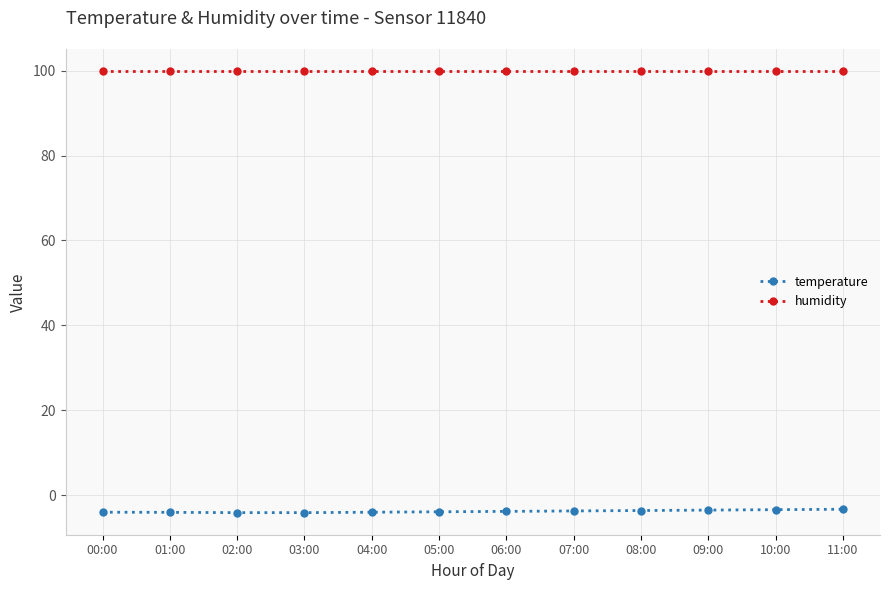

What is the lowest value of the temperature series?

-4.1